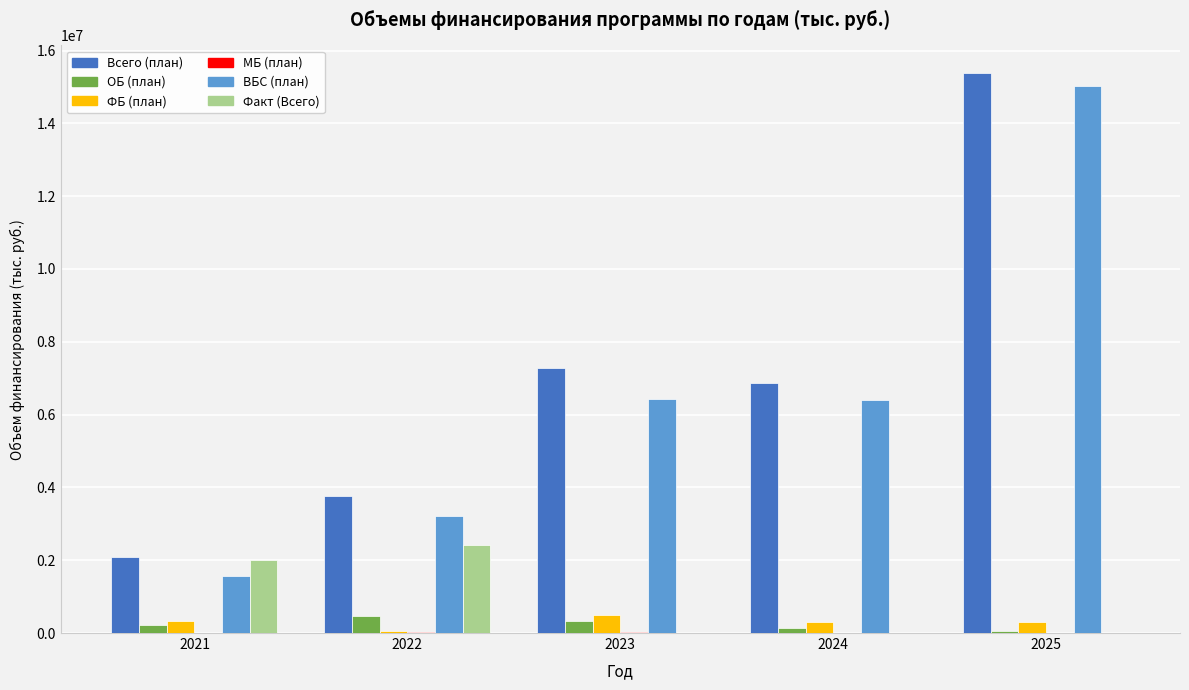

The value of ВБС (план) at 2025 is 15033589.0. True or false?

True